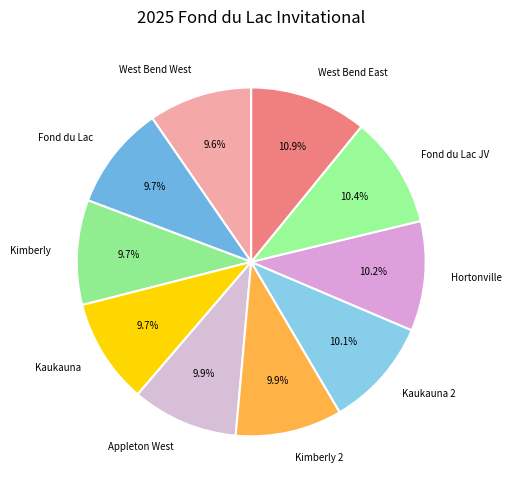

Which category has the biggest portion of the pie?

West Bend East